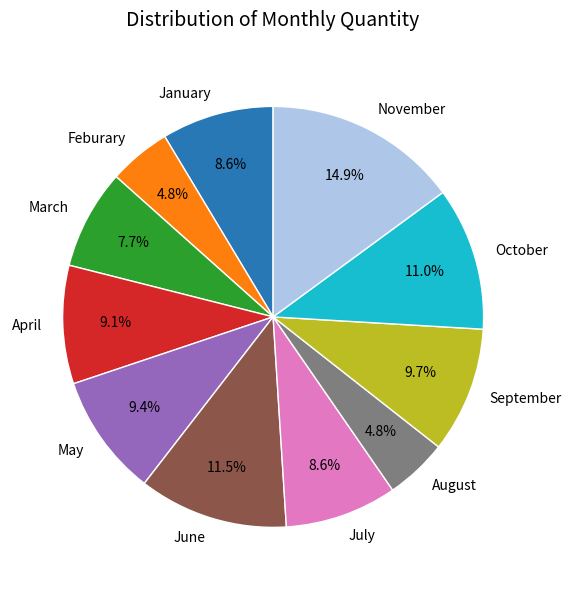

Count the number of slices in the pie.

11